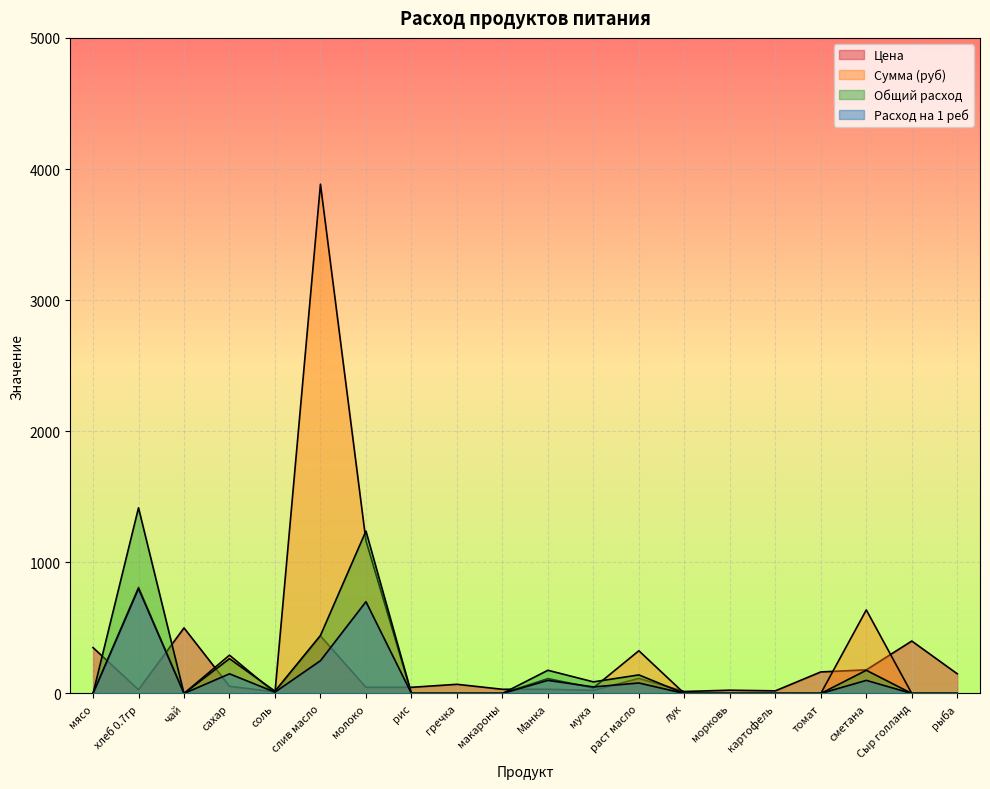

The value of Расход на 1 реб at морковь is 0.0. True or false?

True